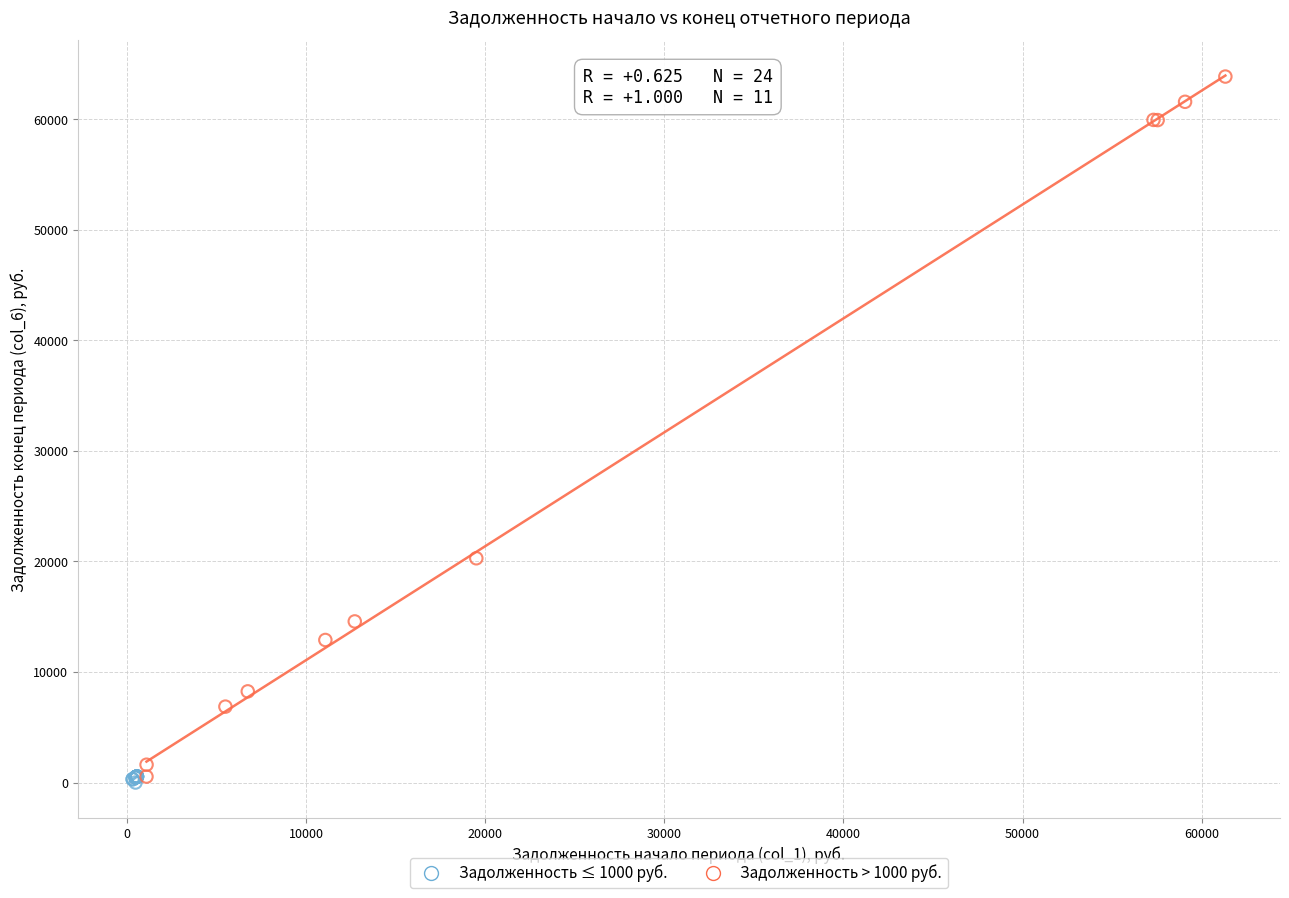

Which series has the widest spread of Y values?

Задолженность > 1000 руб.